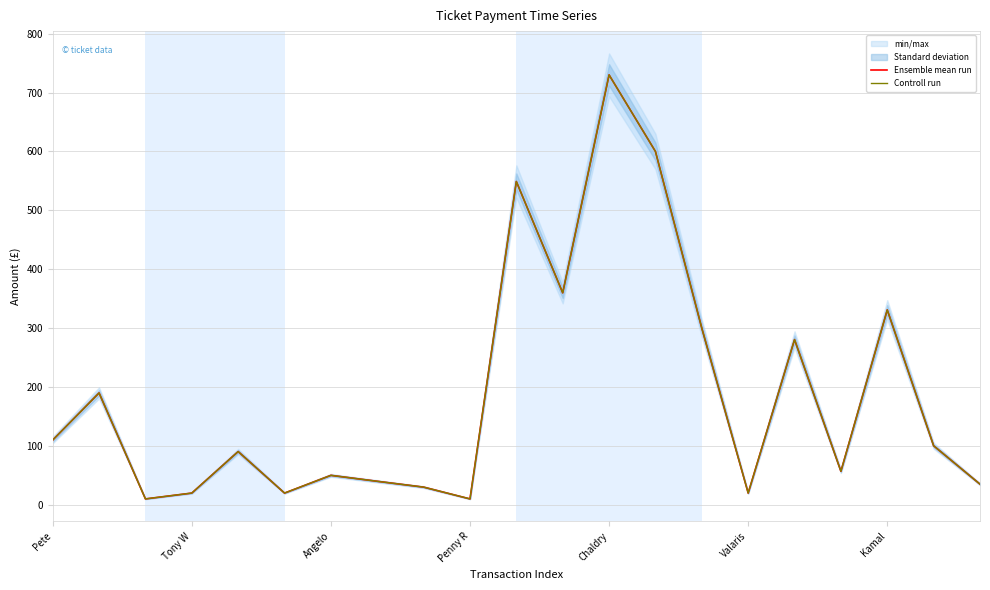

List the labels in order of Controll run value, largest first.

12, 13, 10, 11, 18, 14, 16, Tony W, Pete, 19, Chaldry, 17, Kamal, 7, 20, 8, Penny R, Valaris, 15, Angelo, 9